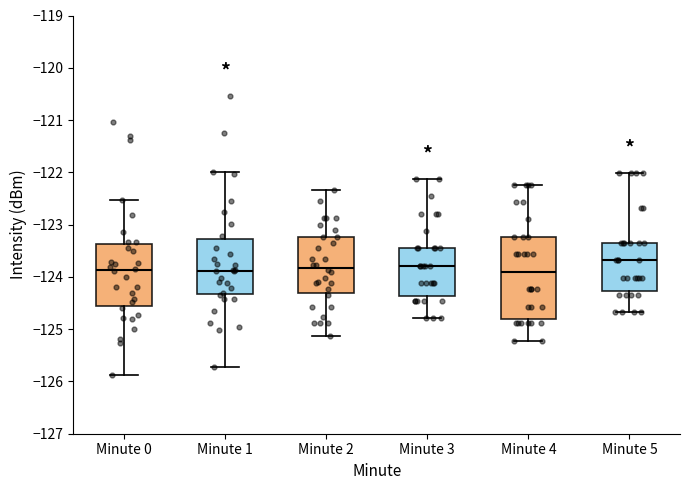

Reading left to right, transcribe this box plot: for each box, give where its median line is, the range the box spans, and where its two whiskers end, as read against the y-axis. The values are not printed on the chart, so give them approximately, as read against the axis.

Minute 0: median -123.9, box -124.6 to -123.4, whiskers -125.9 to -122.5
Minute 1: median -123.9, box -124.3 to -123.3, whiskers -125.7 to -122.0
Minute 2: median -123.8, box -124.3 to -123.2, whiskers -125.1 to -122.3
Minute 3: median -123.8, box -124.4 to -123.5, whiskers -124.8 to -122.1
Minute 4: median -123.9, box -124.8 to -123.2, whiskers -125.2 to -122.2
Minute 5: median -123.7, box -124.3 to -123.3, whiskers -124.7 to -122.0